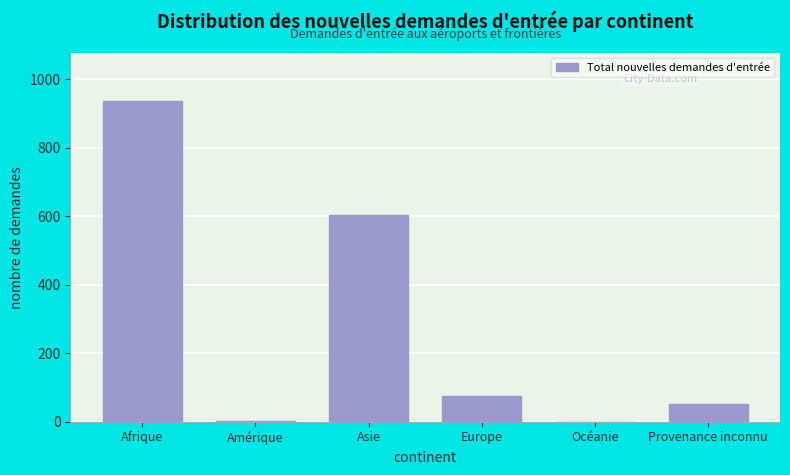

At which label is the value closest to 468?

Asie